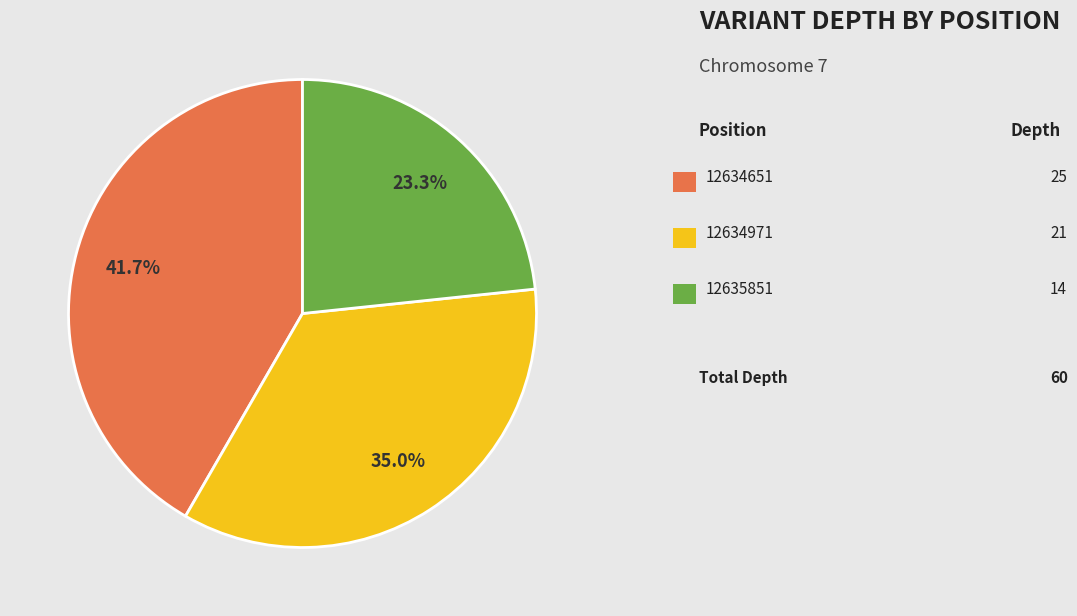

How many segments does this pie chart have?

3